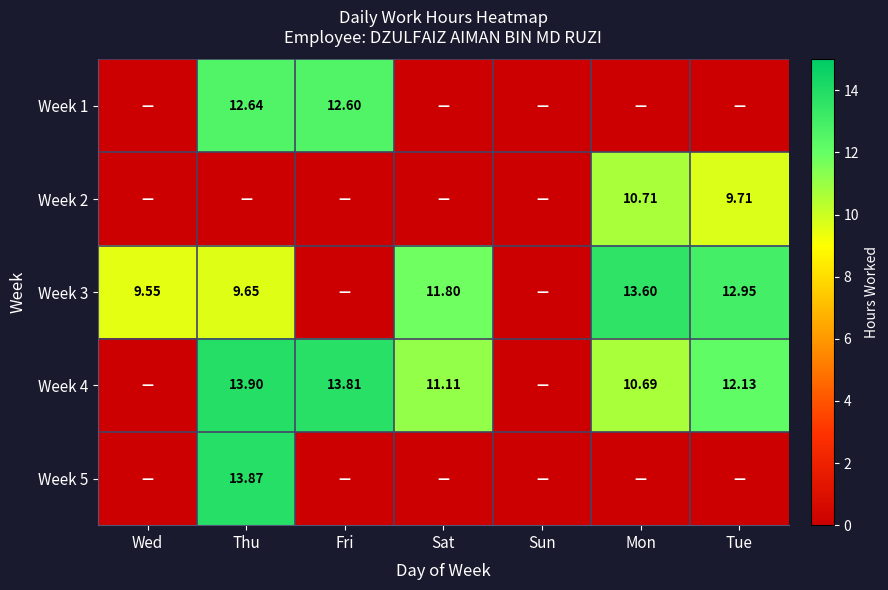

What is the difference between the highest and lowest values at Mon?

13.6